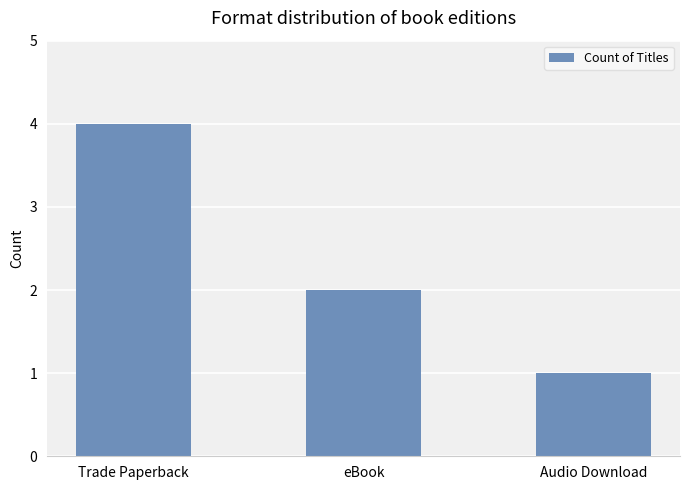

How many values are below 2?

1